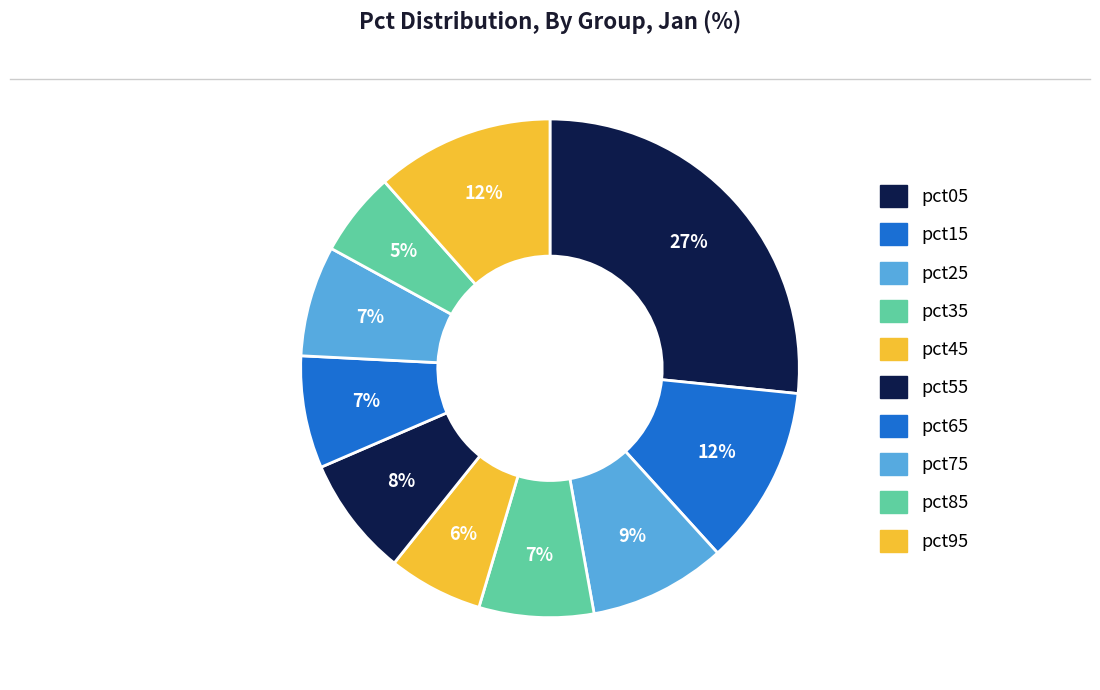

How many slices are in this pie chart?

10